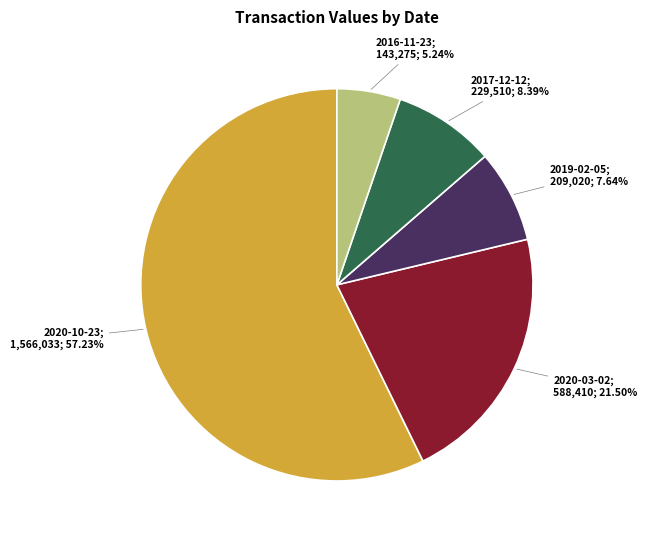

Does any single category account for the majority?

Yes